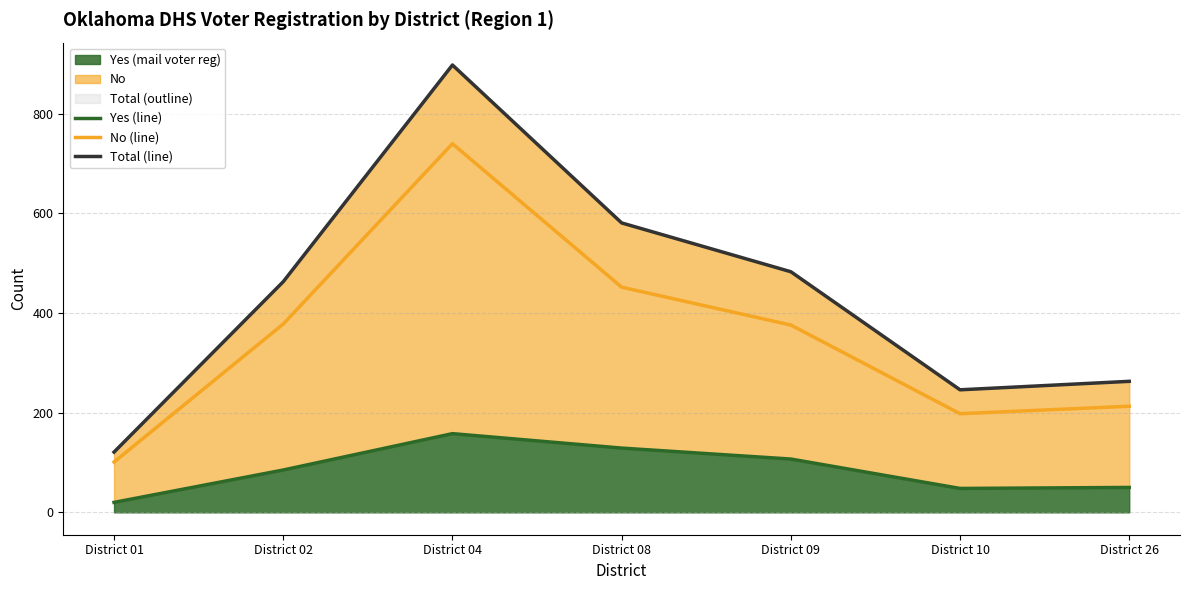

Reading right to left, transcribe all the data shown in this chart.

Yes (line): District 26=50	District 10=48	District 09=107	District 08=129	District 04=158	District 02=85	District 01=20
No (line): District 26=213	District 10=198	District 09=376	District 08=452	District 04=740	District 02=378	District 01=101
Total (line): District 26=263	District 10=246	District 09=483	District 08=581	District 04=898	District 02=463	District 01=121